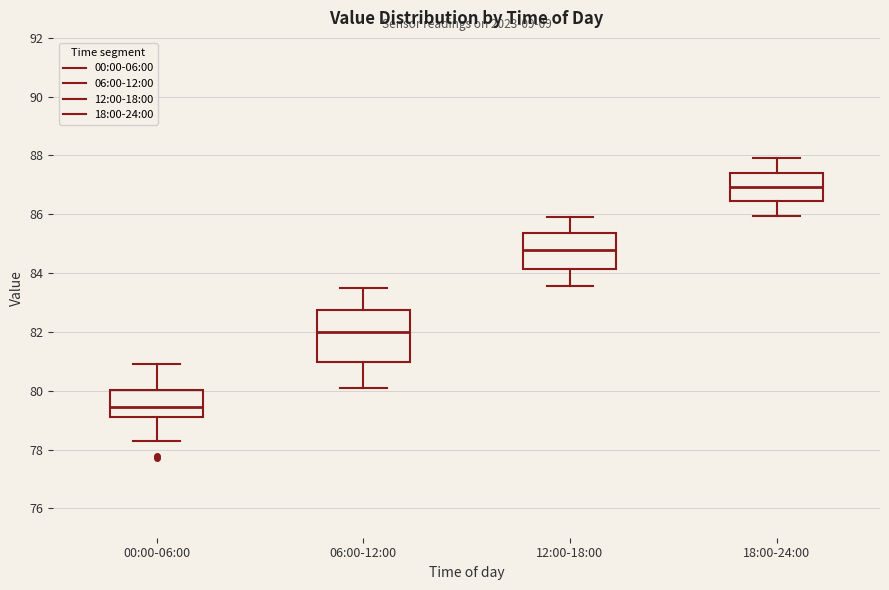

Reading left to right, read every box against the y-axis: the position of its median line, the range the box covers, and the ends of its whiskers. The values are not printed on the chart, so give them approximately, as read against the axis.

00:00-06:00: median 79.4, box 79.2 to 80.0, whiskers 78.2 to 81.0
06:00-12:00: median 82.0, box 81.0 to 82.8, whiskers 80.0 to 83.6
12:00-18:00: median 84.8, box 84.2 to 85.4, whiskers 83.6 to 86.0
18:00-24:00: median 87.0, box 86.4 to 87.4, whiskers 86.0 to 88.0